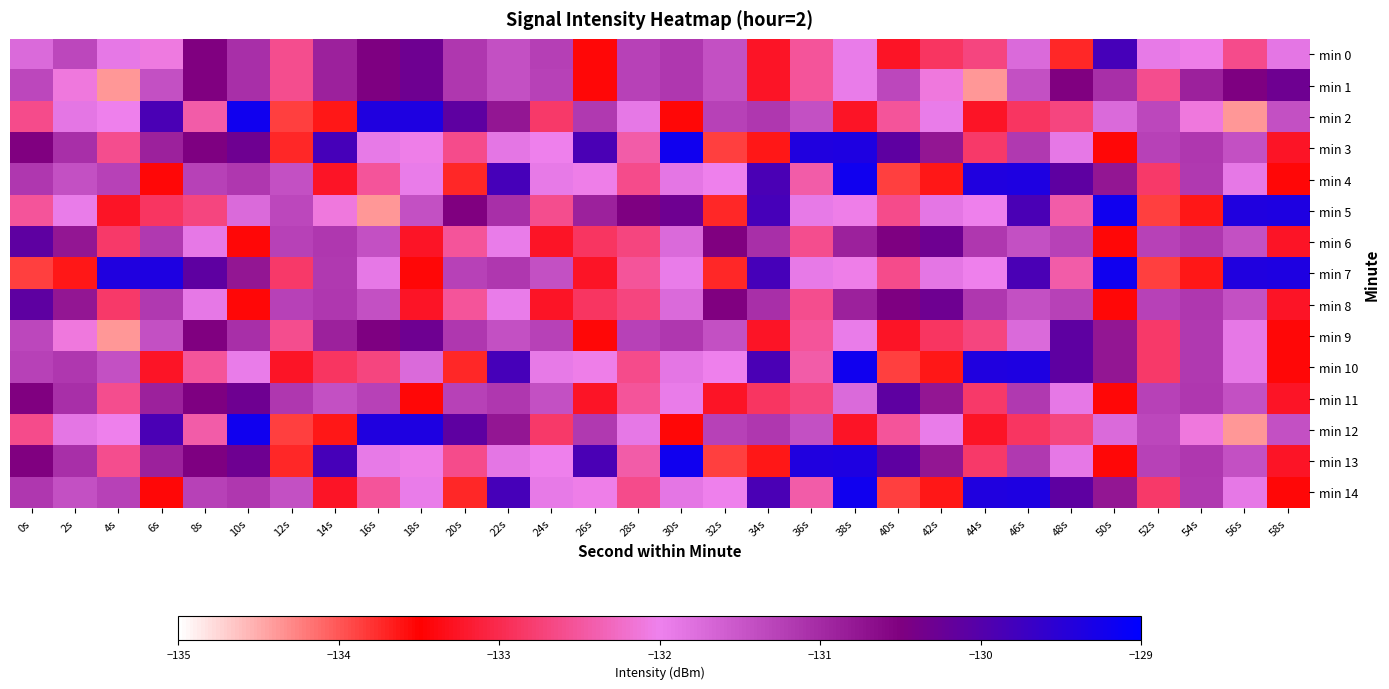

How many categories are shown in the chart?

30